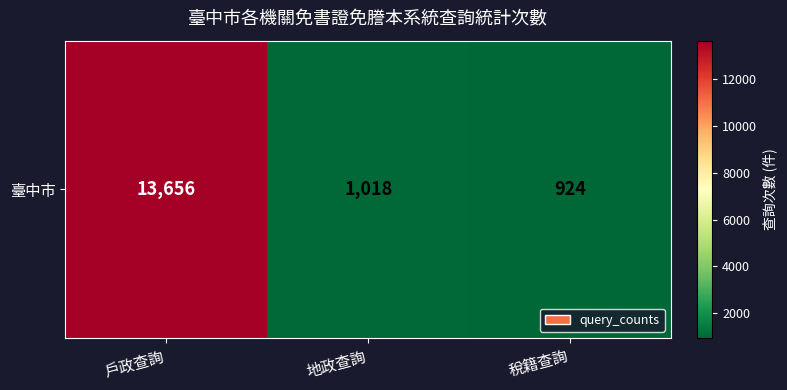

The chart shows a value of 1018 at 地政查詢. True or false?

True